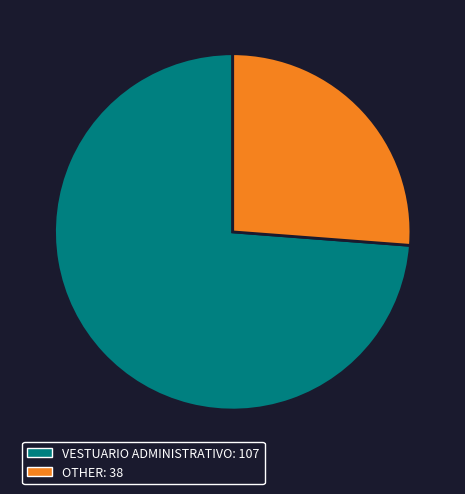

Which slice represents more than half of the pie?

VESTUARIO ADMINISTRATIVO